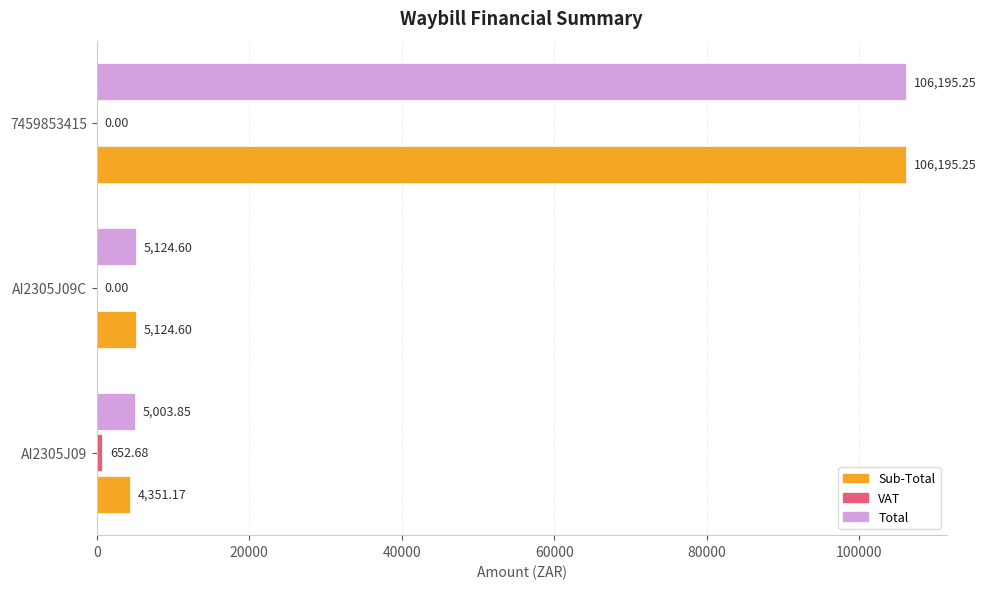

Which series changed the most between AI2305J09 and AI2305J09C?

Sub-Total